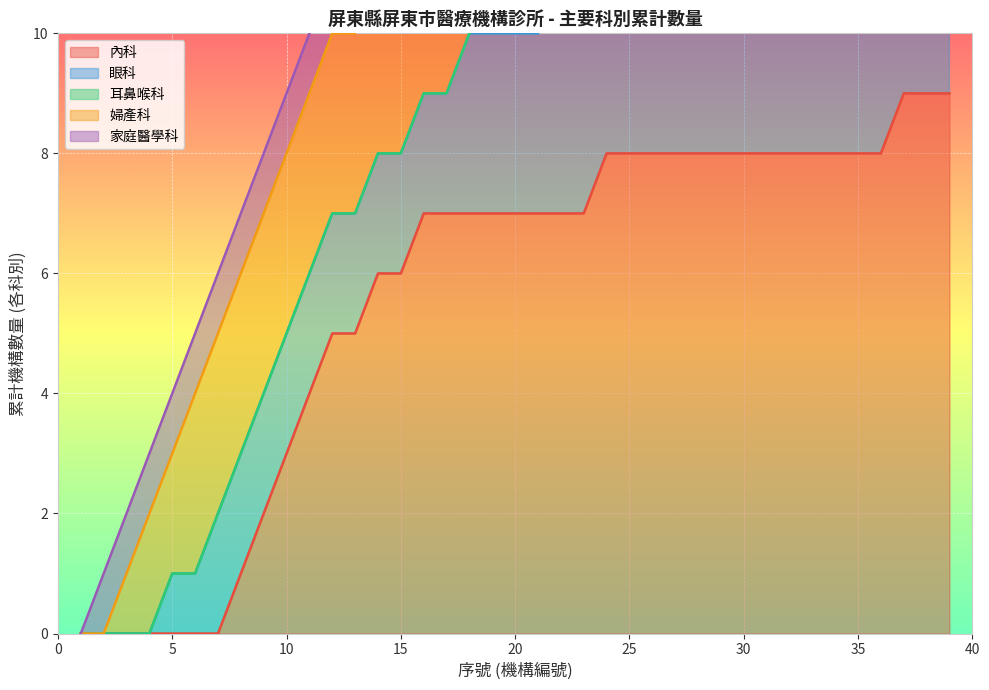

True or false: 內科 has a value of 13 at 35.

False